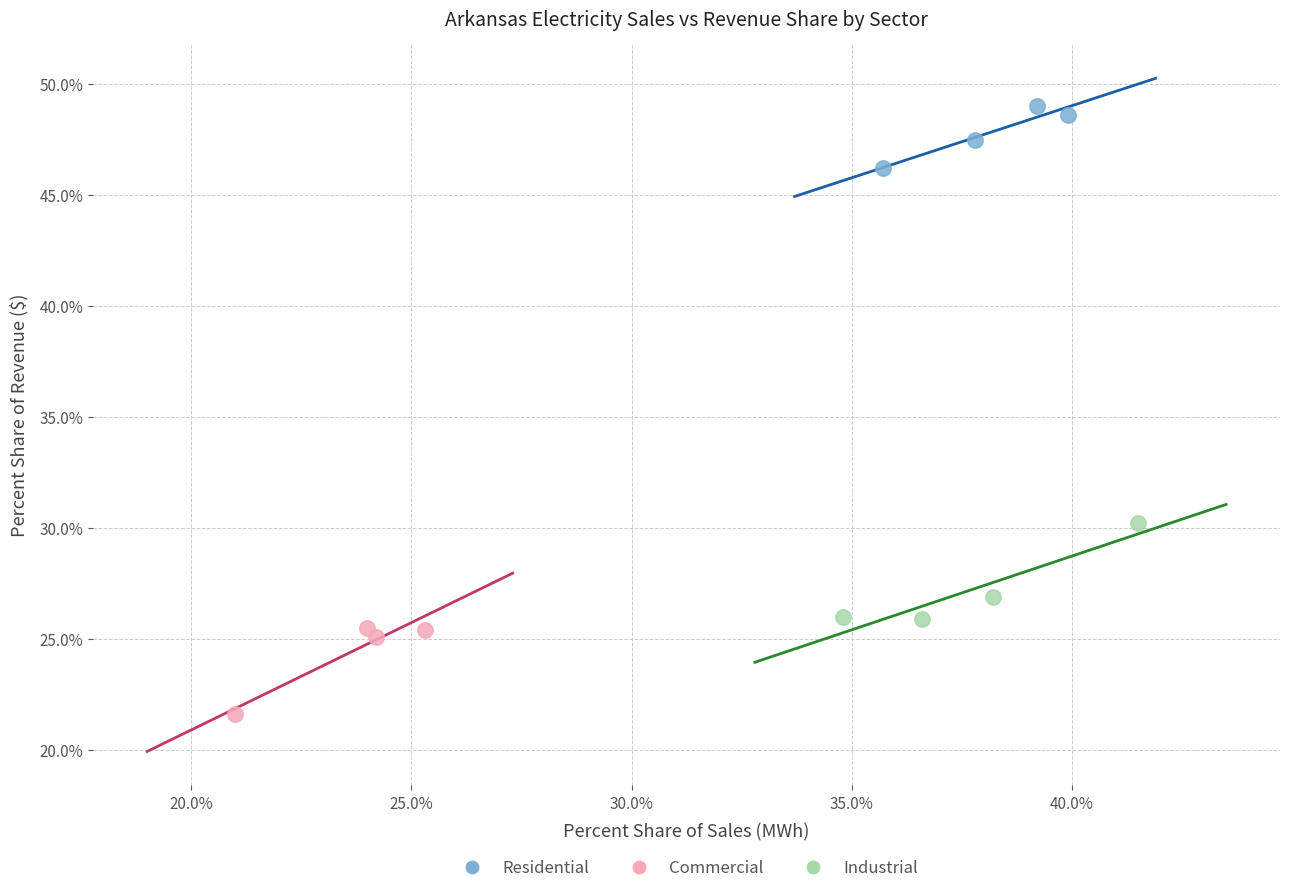

Which series contains the highest Y value?

Residential